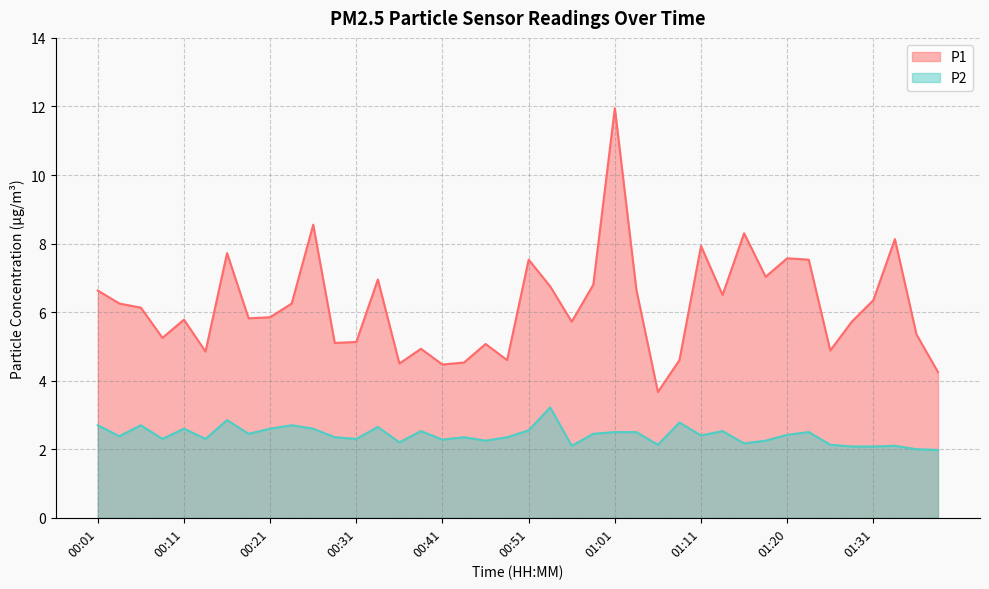

Is the value of P1 at 00:38 greater than the value of P2 at 00:41?

Yes